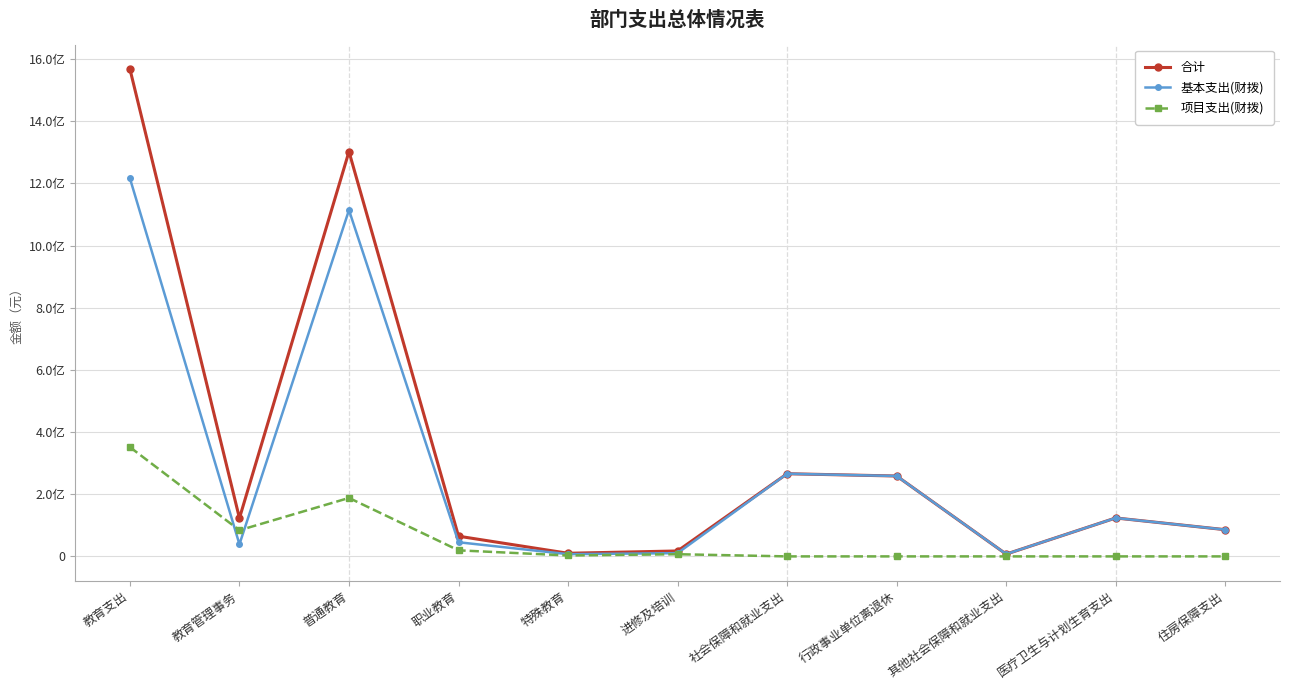

Is this an area chart (filled region under the line)?

No